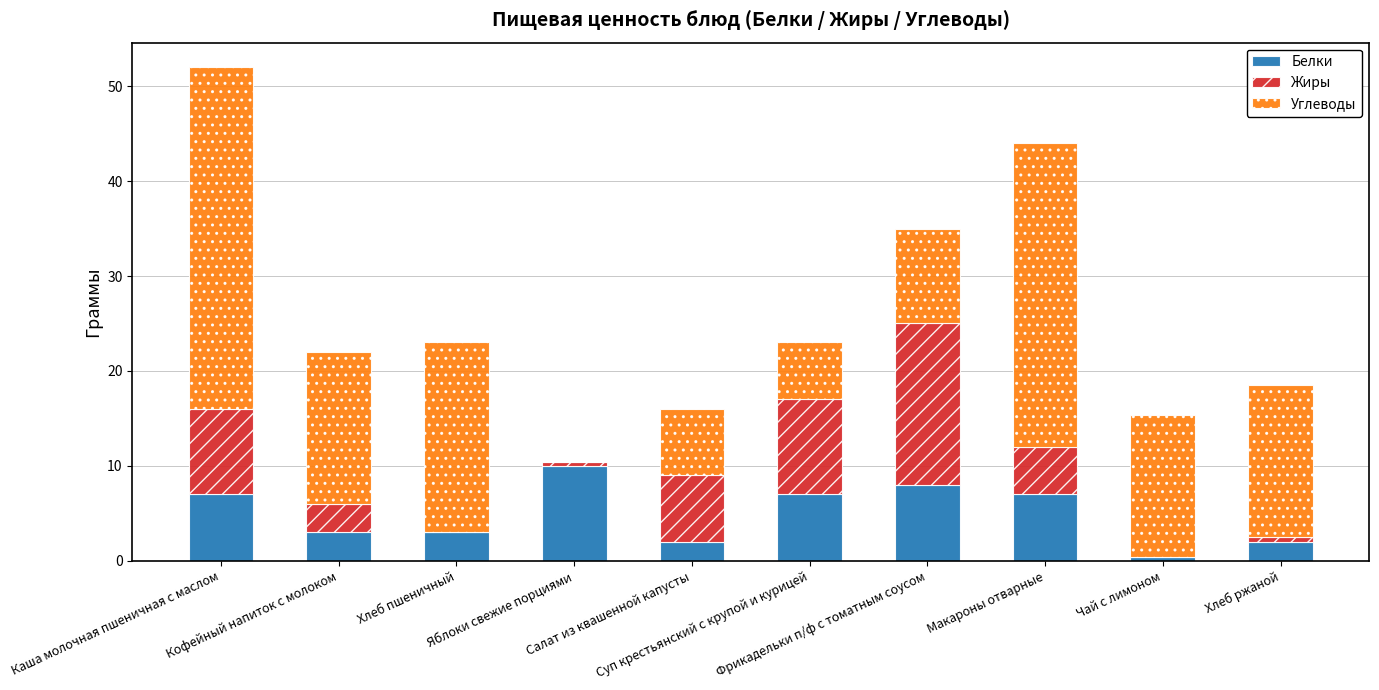

What is the highest value of the Белки series?

10.0